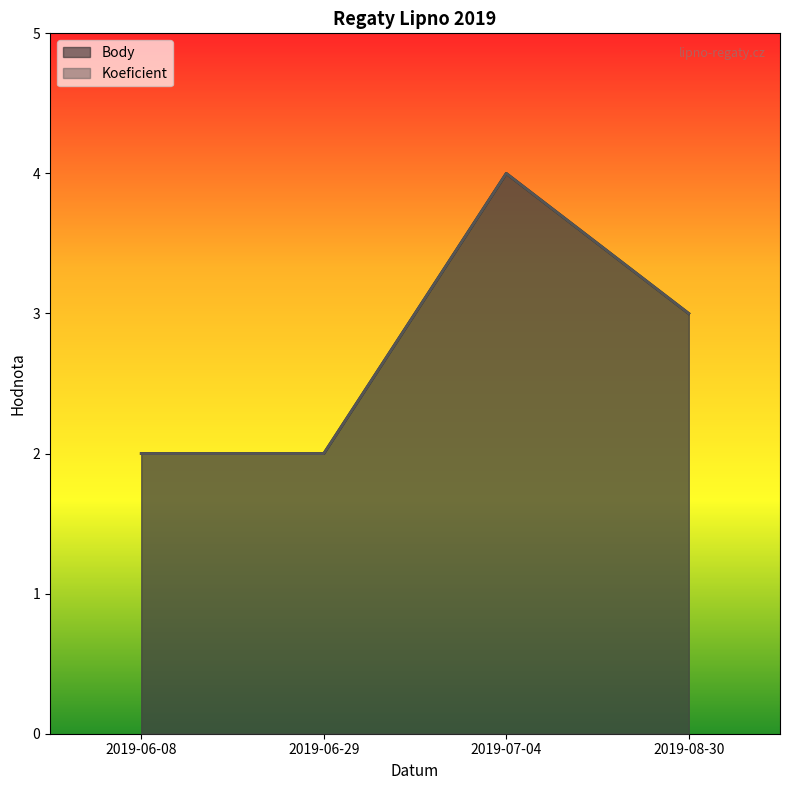

What is the average value of the Koeficient series?

3